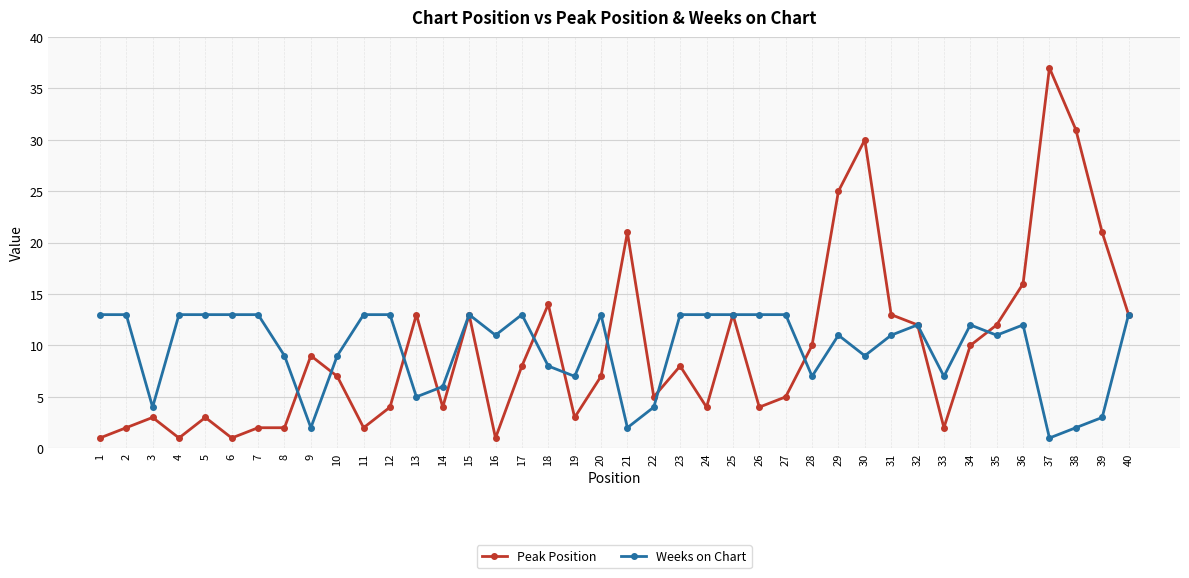

True or false: Peak Position and Weeks on Chart cross at least once.

True